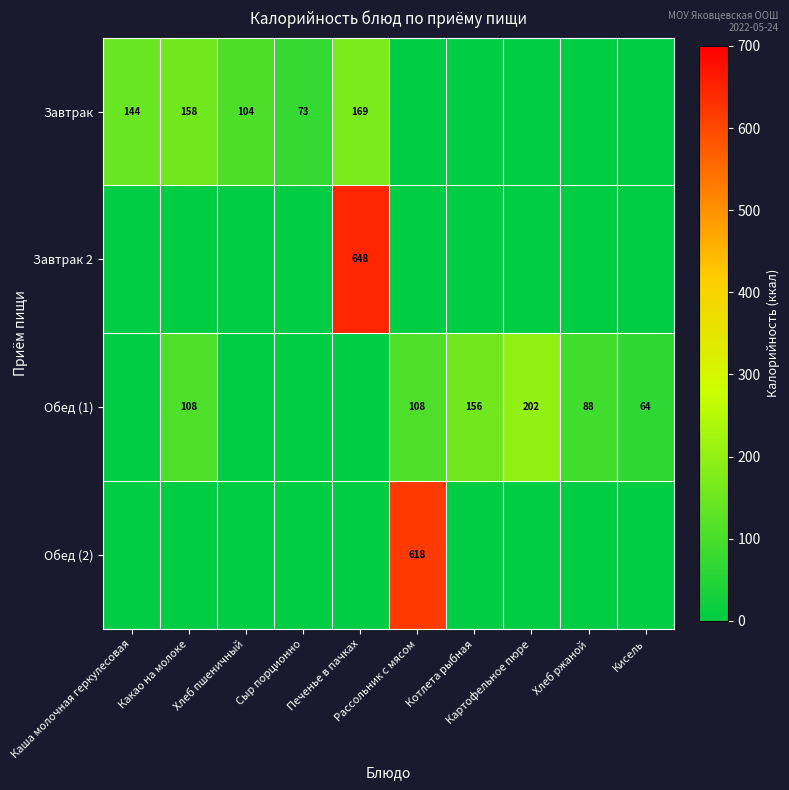

Which series has the largest range (max minus min)?

Завтрак 2